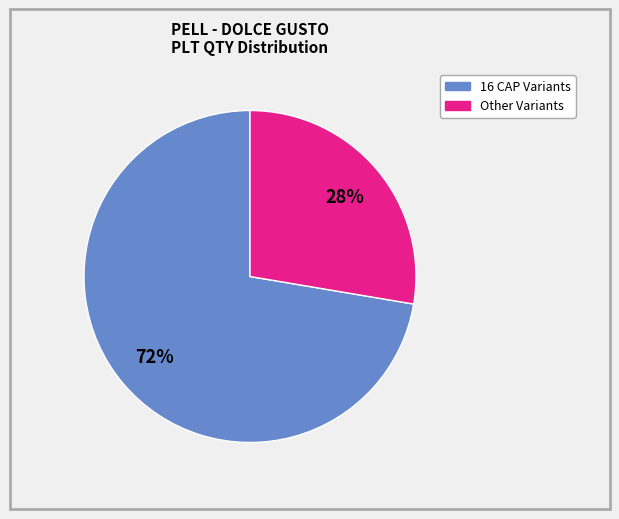

Does any single category account for the majority?

Yes